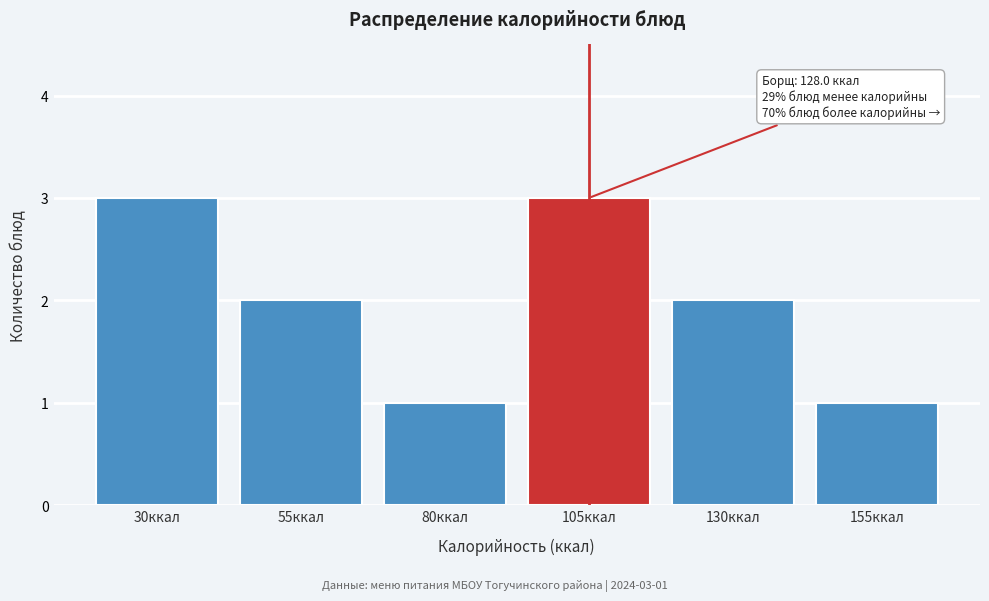

Reading left to right, transcribe all the data shown in this chart.

30ккал=3	55ккал=2	80ккал=1	105ккал=3	130ккал=2	155ккал=1